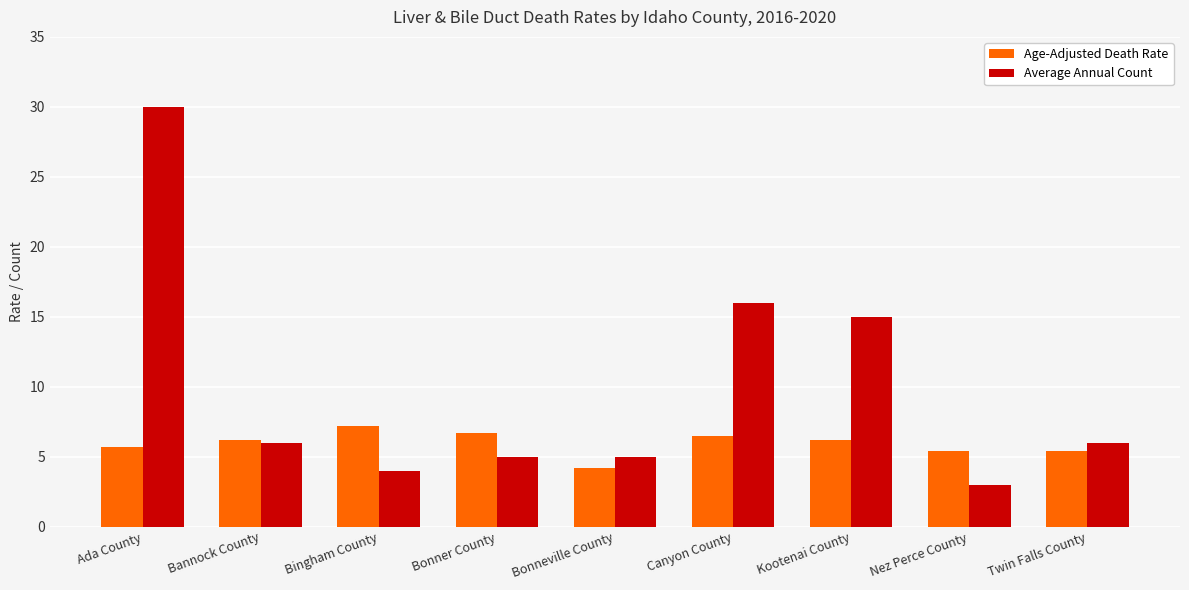

Which series has the largest total across all categories?

Average Annual Count